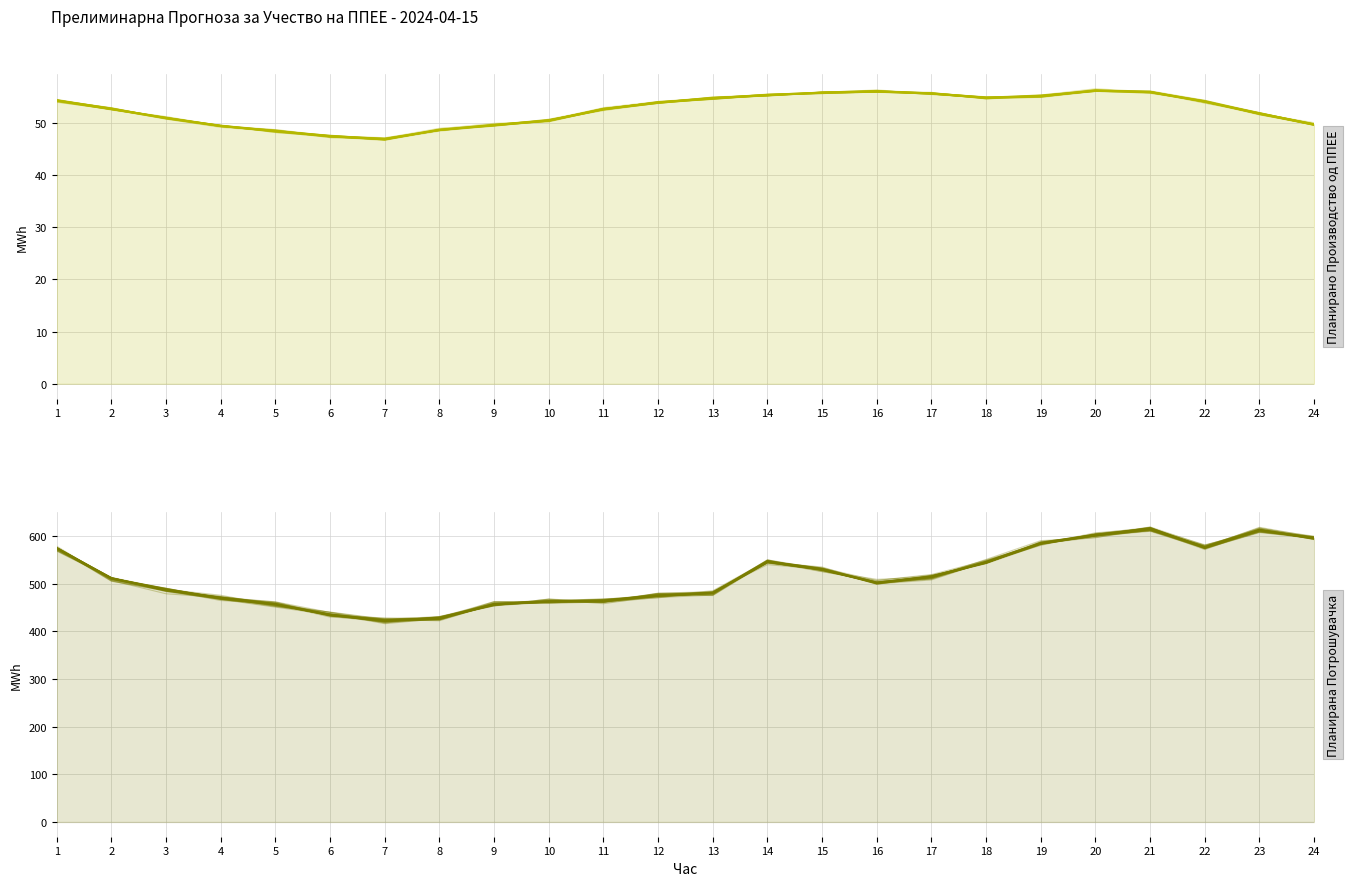

How many categories are shown in the chart?

24